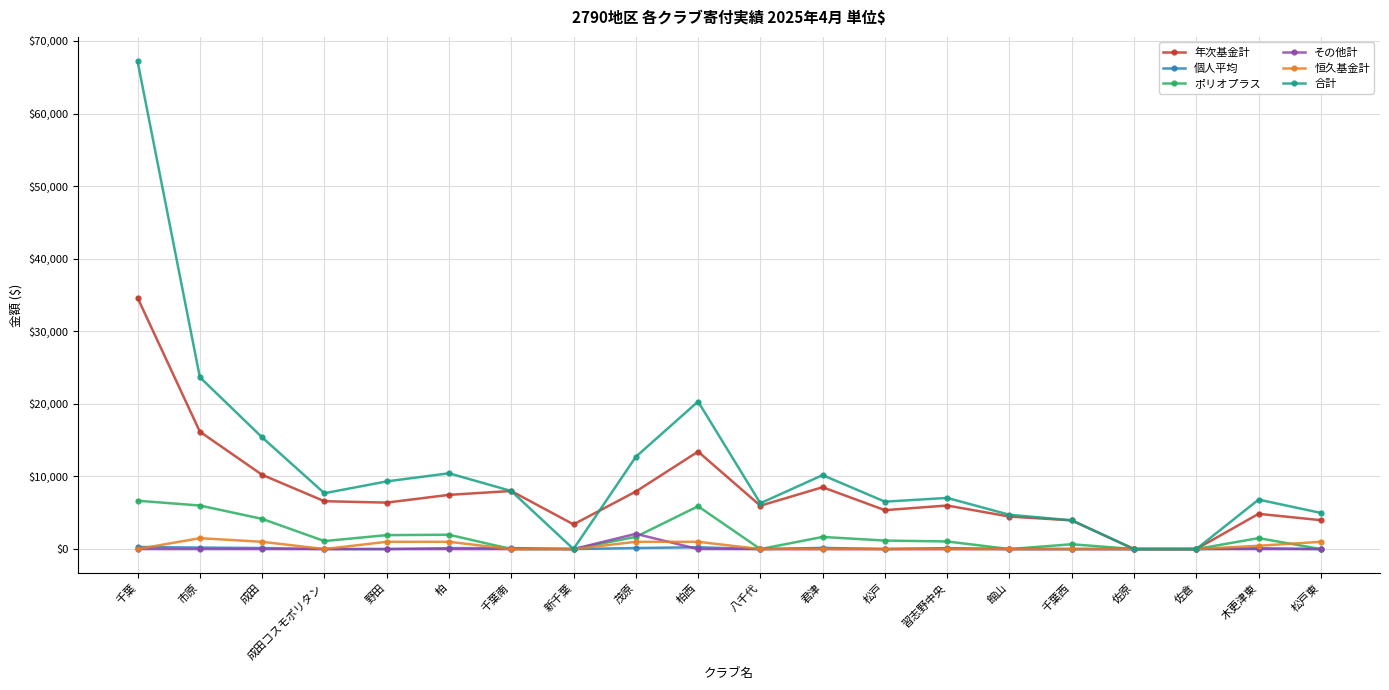

The value of 個人平均 at 館山 is 0.0. True or false?

True